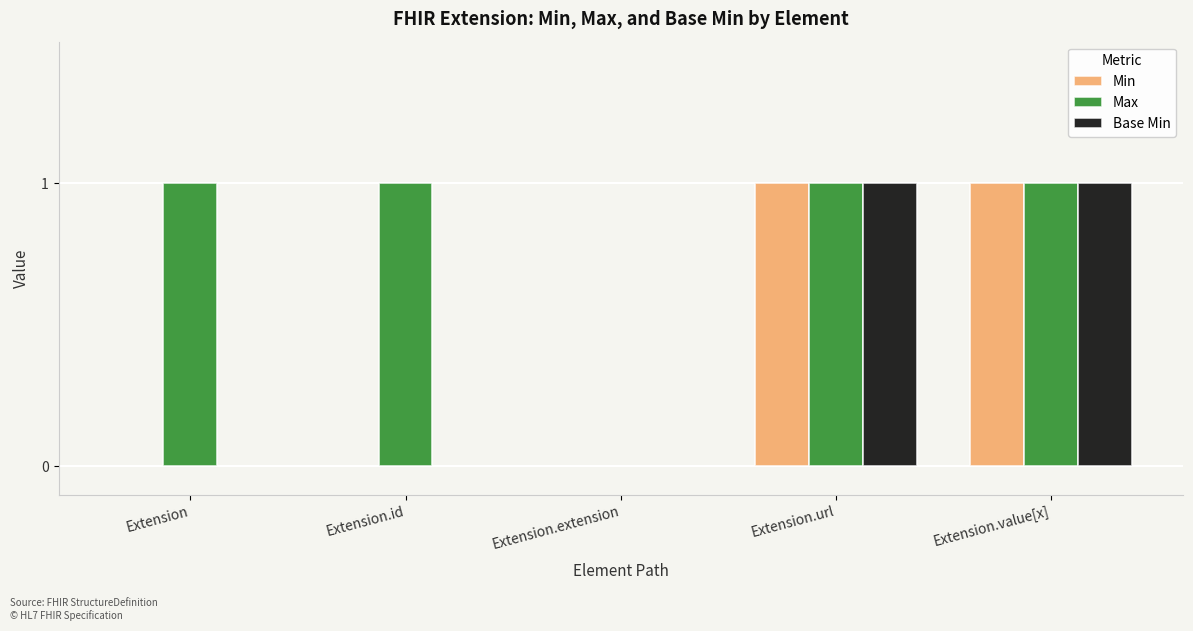

Reading left to right, list all the values displayed in this chart.

Min: Extension=0	Extension.id=0	Extension.extension=0	Extension.url=1	Extension.value[x]=1
Max: Extension=1	Extension.id=1	Extension.extension=0	Extension.url=1	Extension.value[x]=1
Base Min: Extension=0	Extension.id=0	Extension.extension=0	Extension.url=1	Extension.value[x]=1